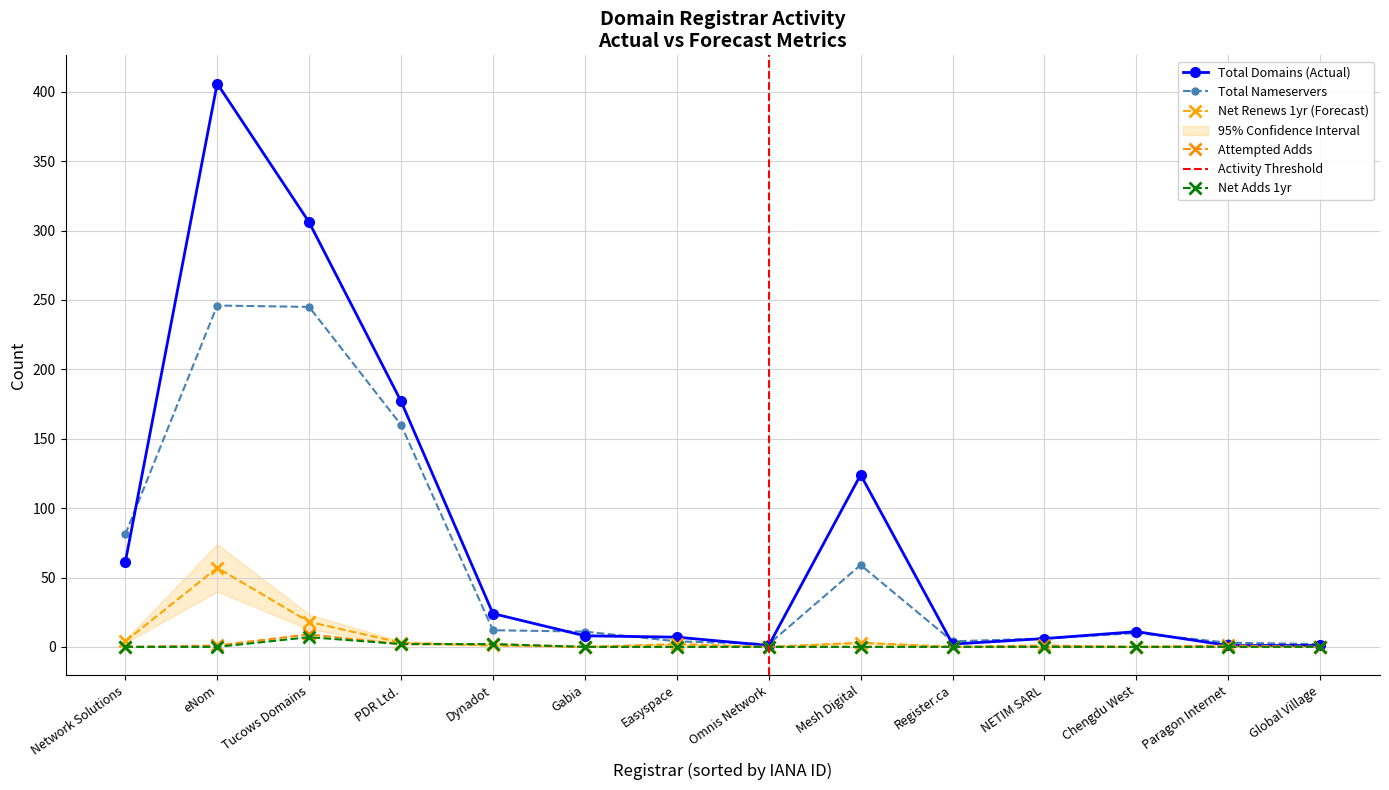

Reading left to right, transcribe all the data shown in this chart.

total-domains: 61	406	306	177	24	8	7	1	124	2	6	11	1	1
total-nameservers: 81	246	245	160	12	11	4	2	59	4	6	10	3	2
net-renews-1-yr: 4	57	18	3	1	0	2	0	3	0	0	0	0	0
attempted-adds: 0	1	9	2	2	0	0	0	0	0	1	0	1	0
net-adds-1-yr: 0	0	7	2	2	0	0	0	0	0	0	0	0	0